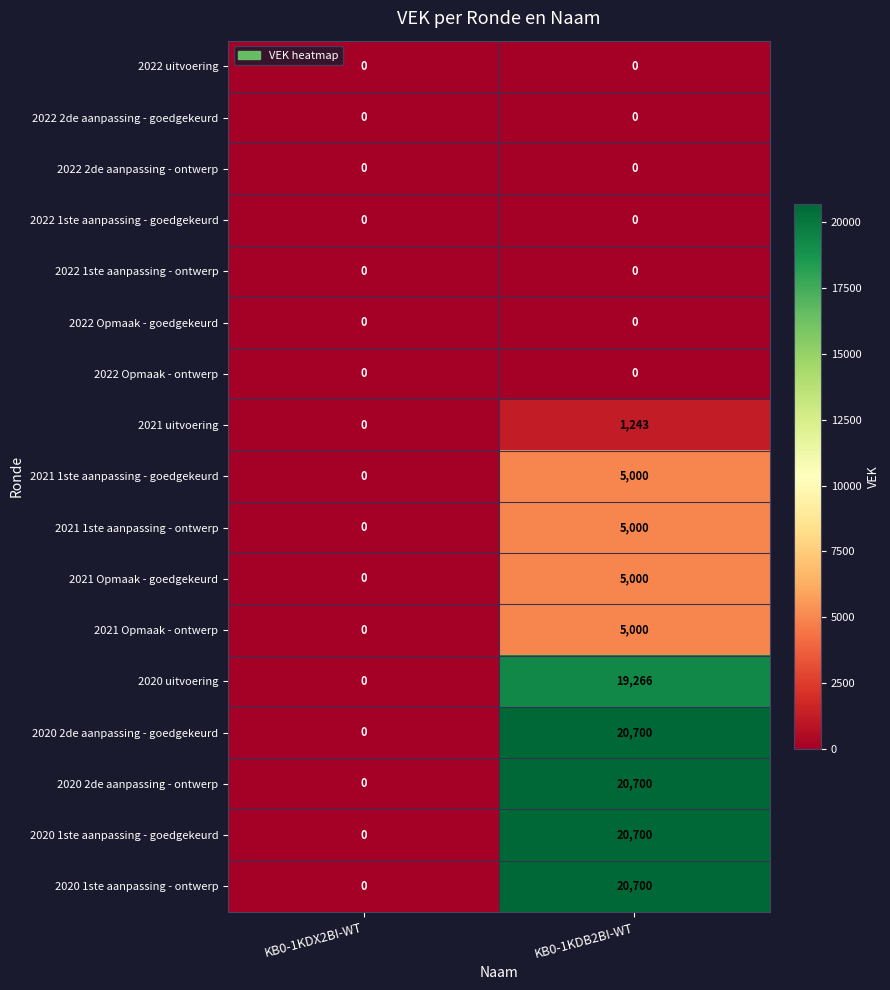

At which label is 2020 2de aanpassing - ontwerp closest to 10350?

KB0-1KDX2BI-WT